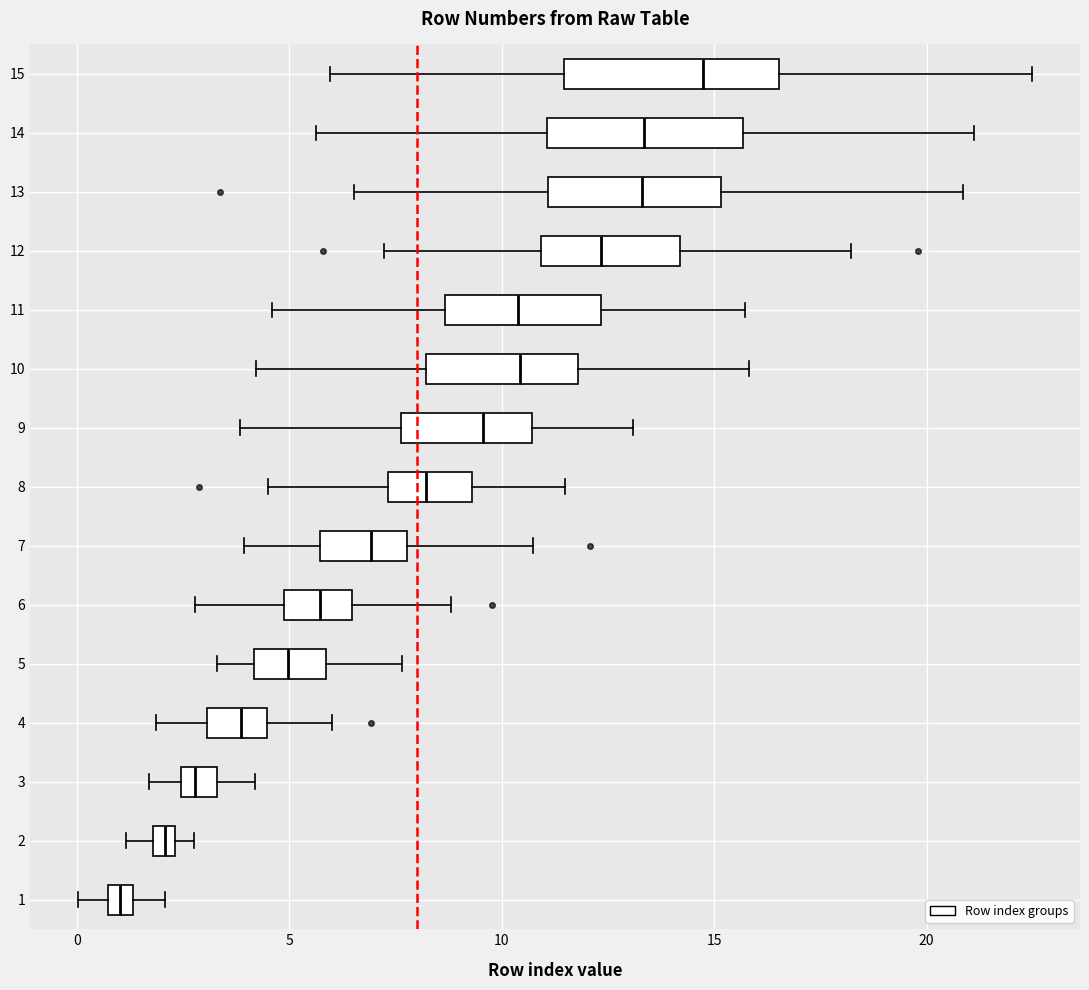

Where does the median line of the box at y = 12 sit on the x-axis? The values are not printed on the chart, so give them approximately, as read against the axis.

12.5